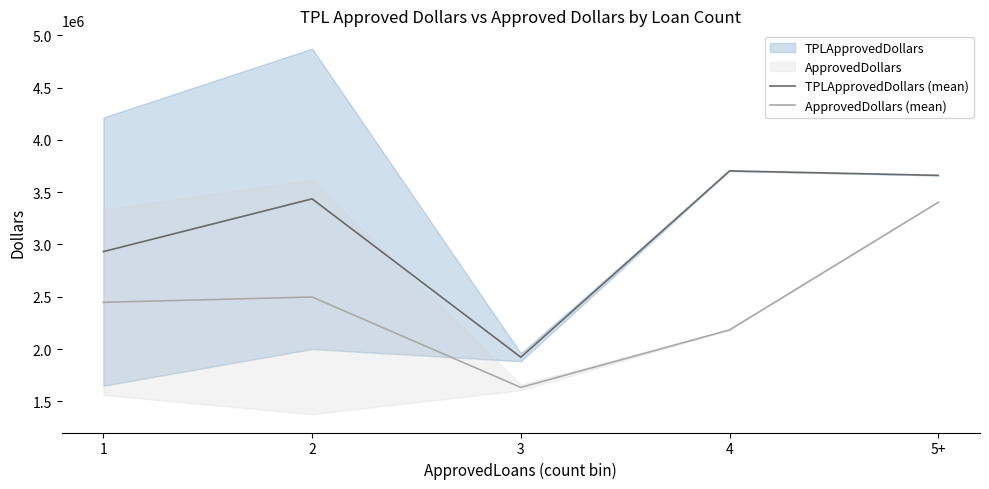

Between 1 and 2, which series saw the biggest shift?

TPLApprovedDollars (mean)